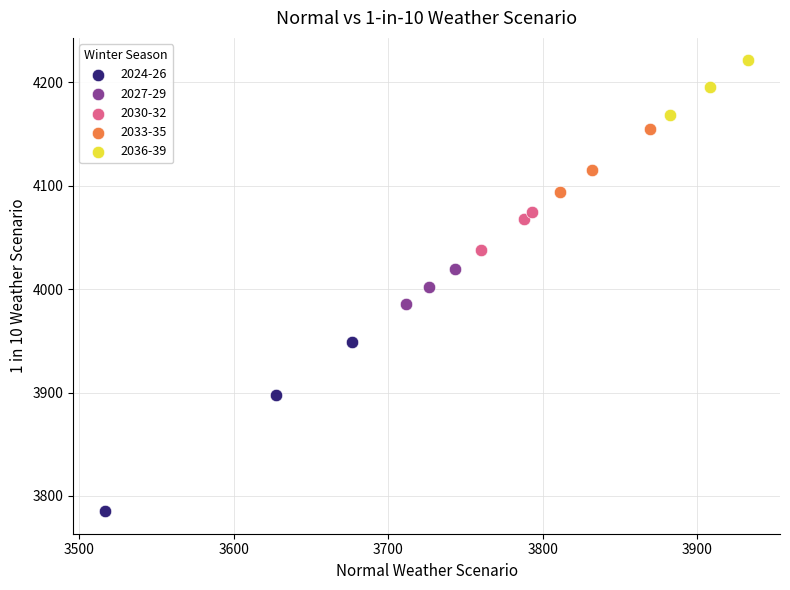

Which series contains the lowest Y value?

2024-26